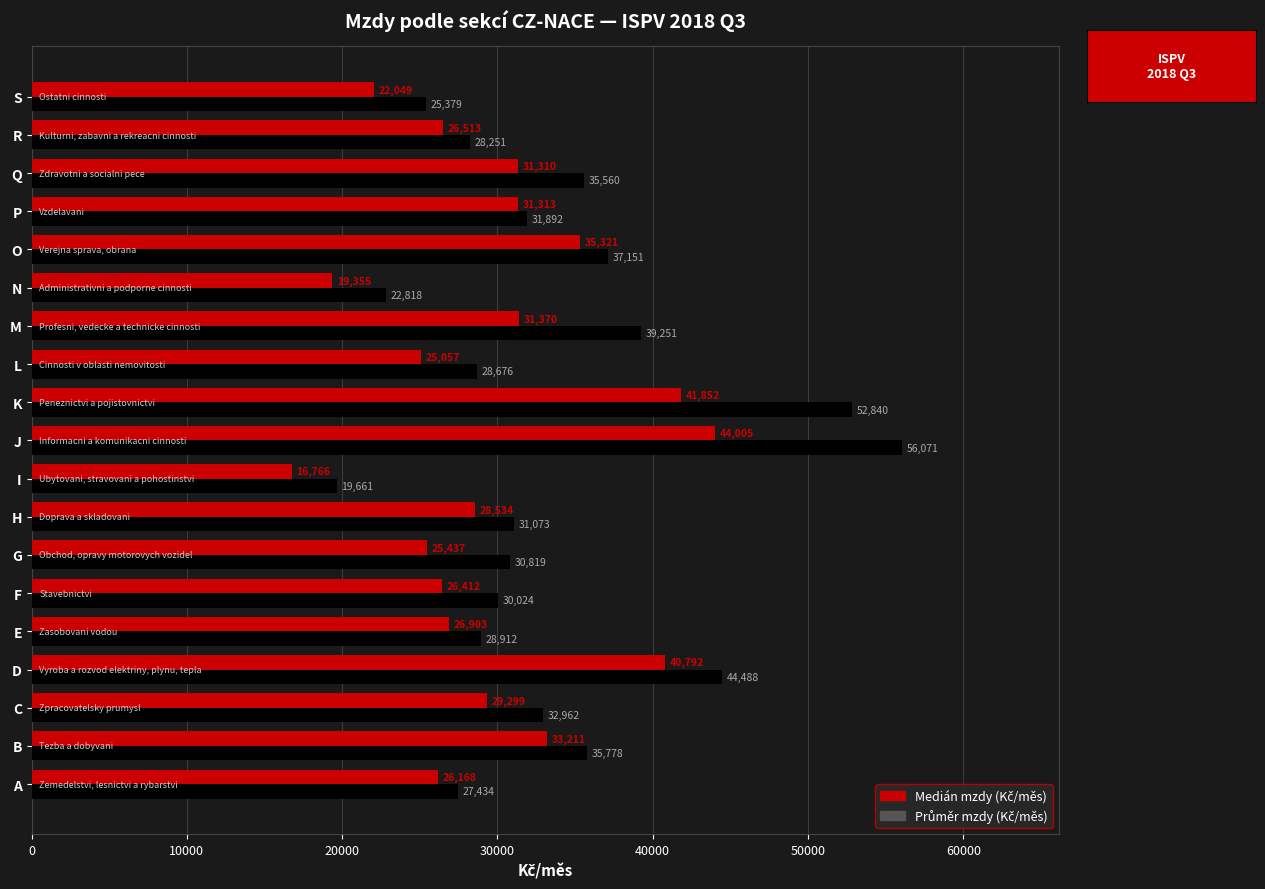

What is the greatest value displayed?

56070.9